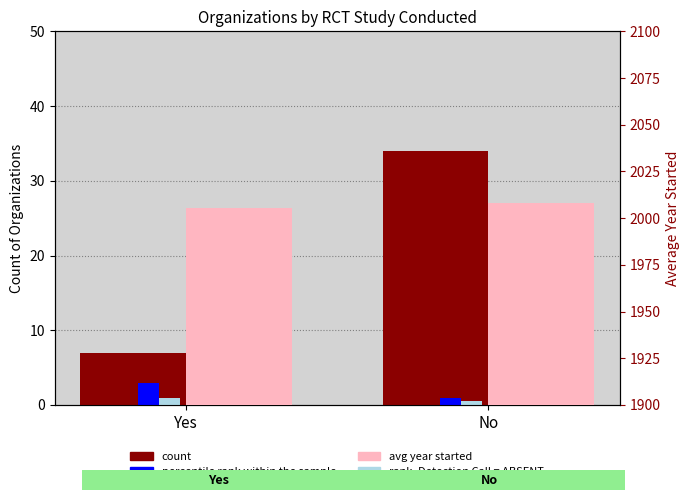

True or false: percentile rank within the sample has a value of 0.4 at No.

False